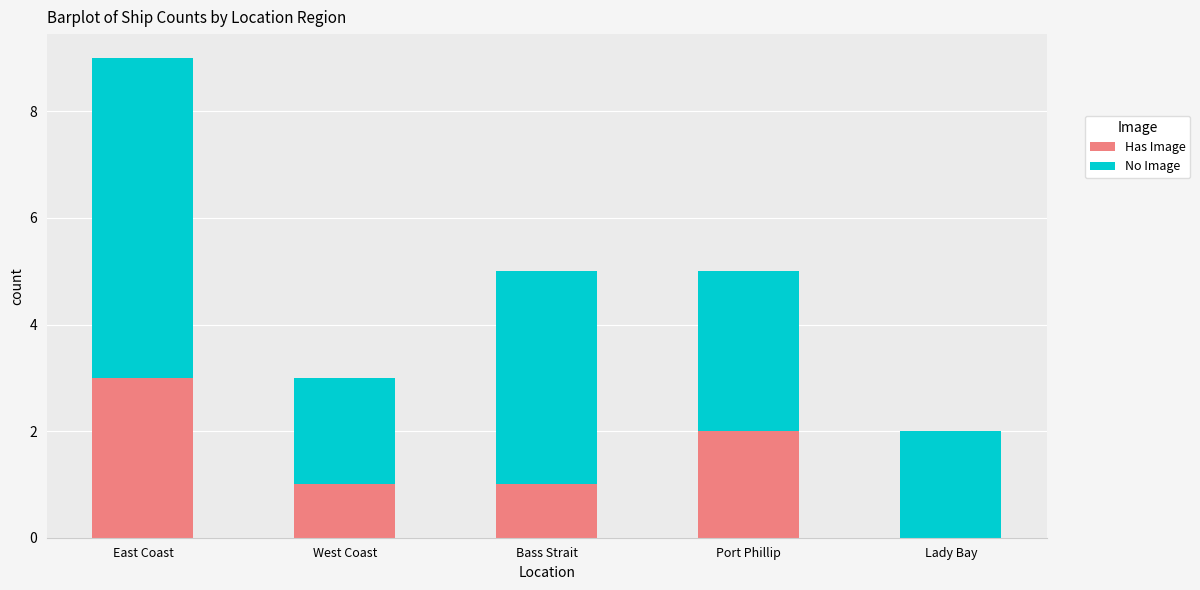

Is it true that Has Image equals 3 at East Coast?

True